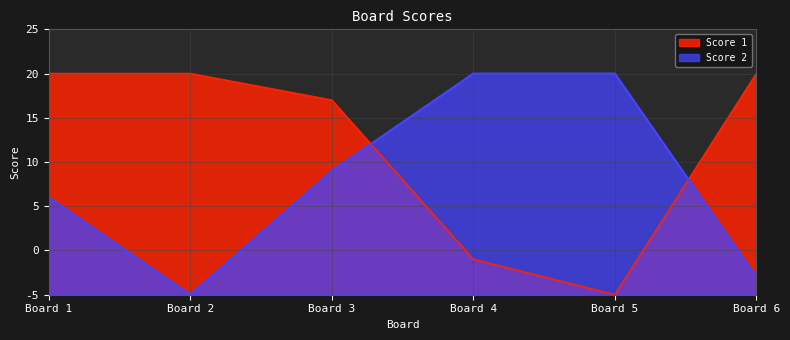

Does the chart have visible grid lines?

Yes